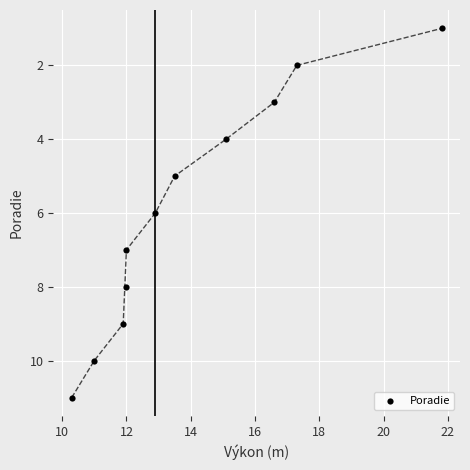

What is the range of Y values (max minus min)?

10